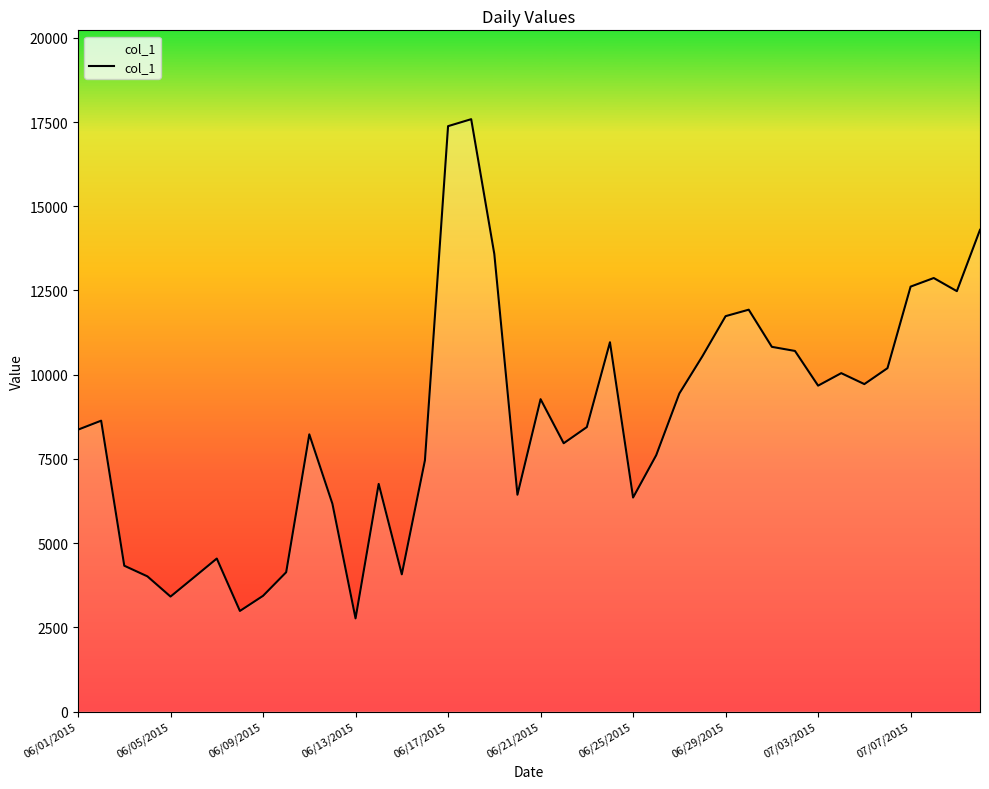

Count the number of data series in this chart.

1